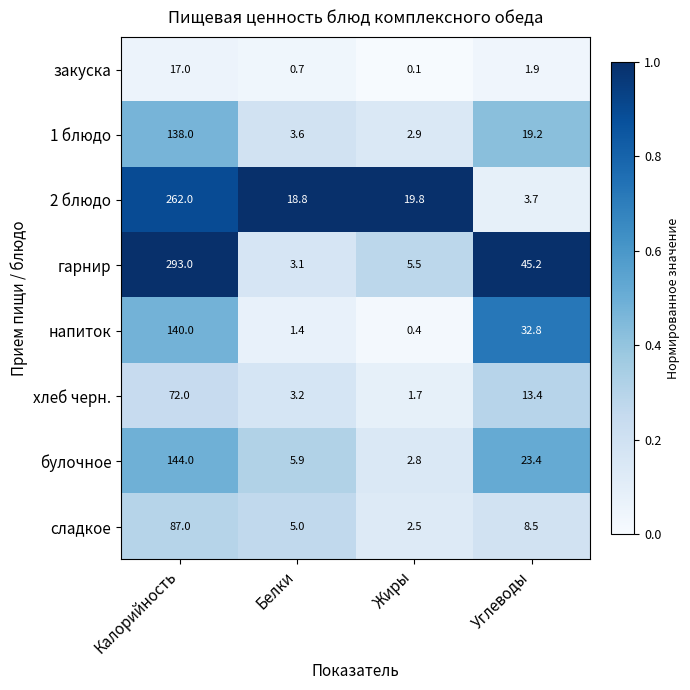

What is the difference between the second highest and second lowest values in the 2 блюдо series?

1.0